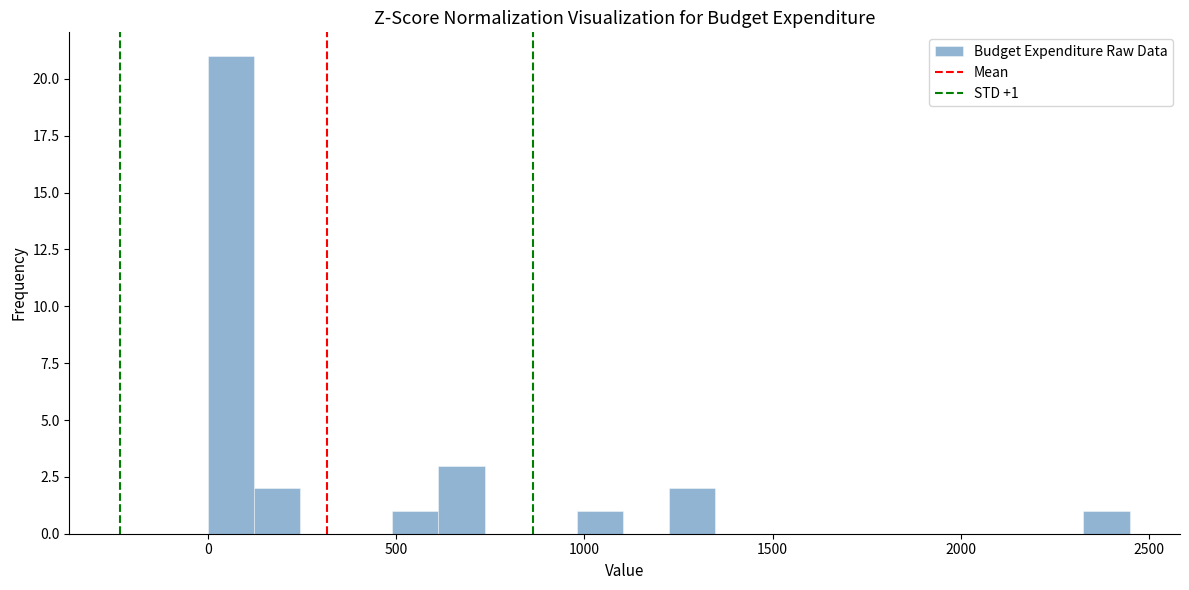

Around what value on the x-axis is the tallest bar? Give the approximate position of its centre, as read against the axis.

50